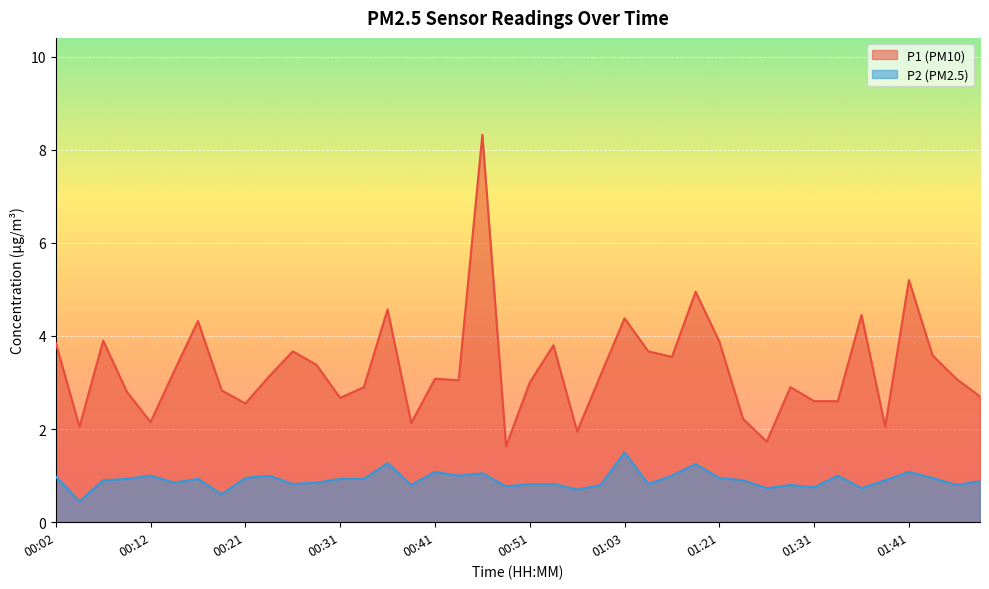

What is the label of the 19th point from the right?

00:56